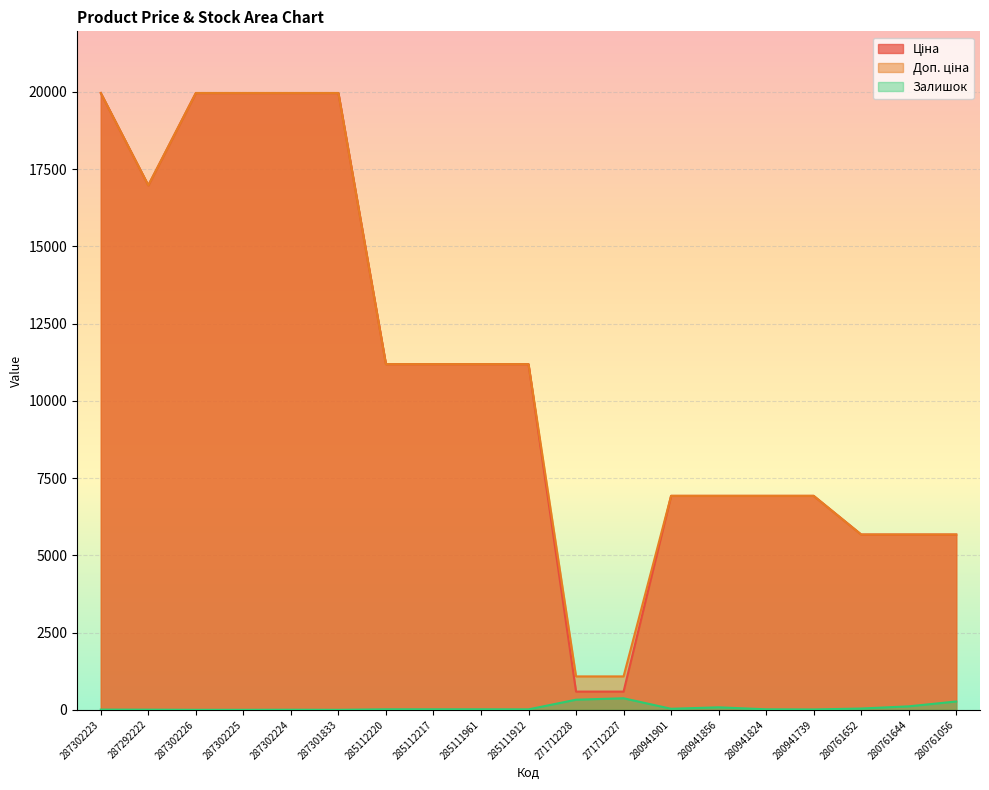

What position from the right is 280761056?

1